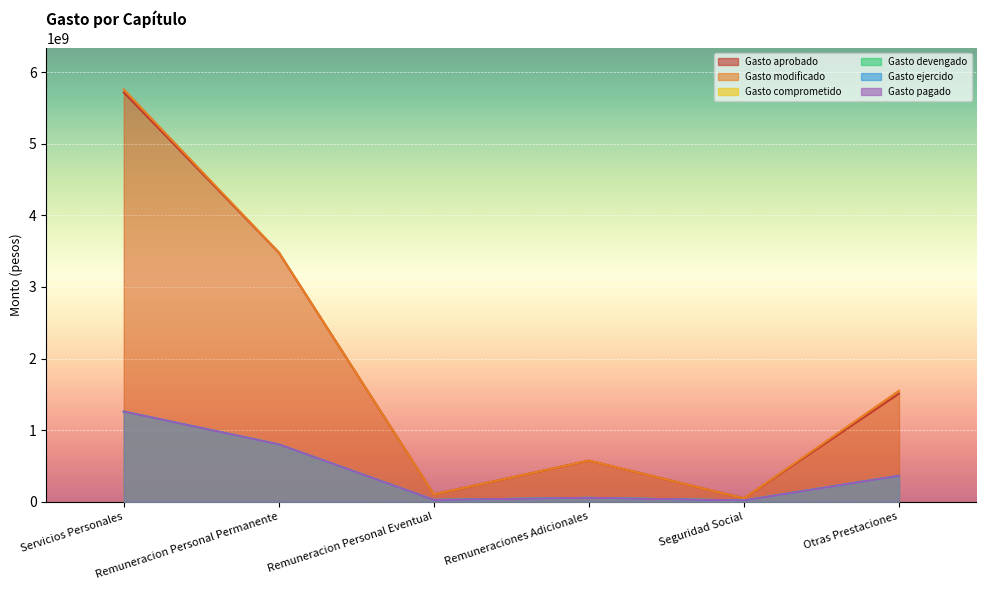

What is the minimum value for Gasto pagado?

17727146